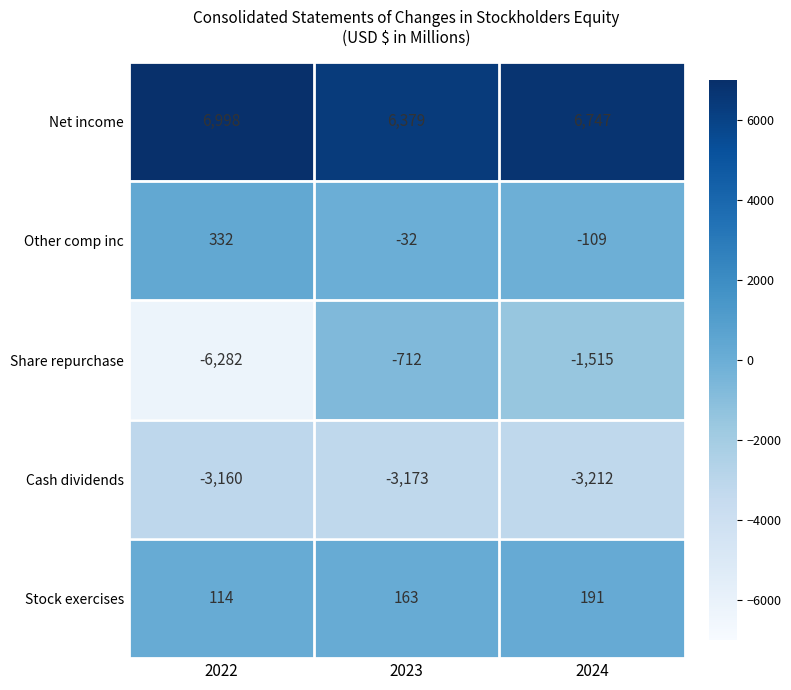

Where is Net income nearest to the value 6688?

2024